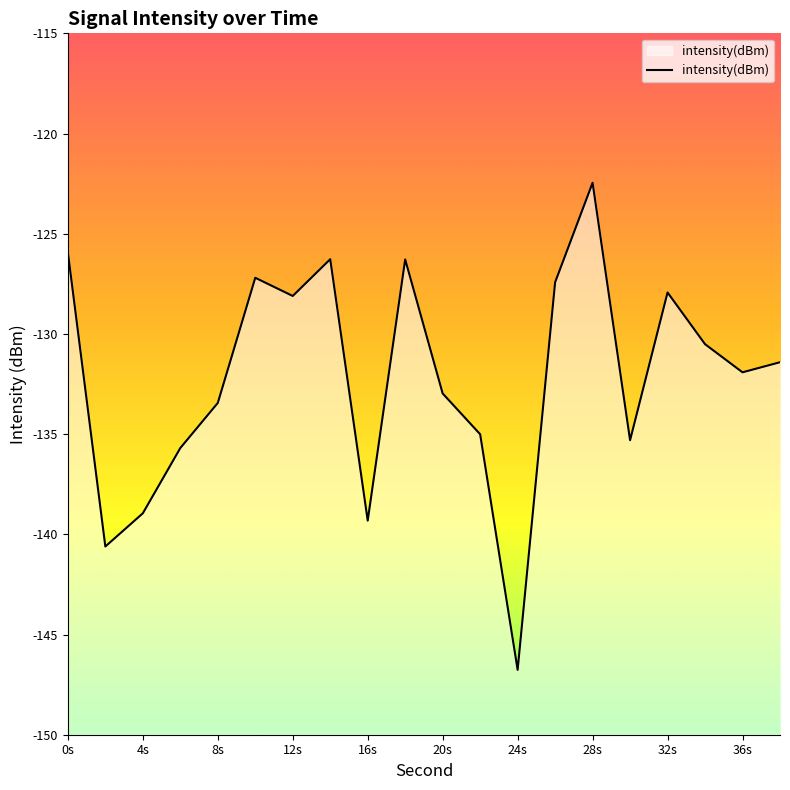

How many points are higher than both their immediate neighbors (excluding endpoints)?

5